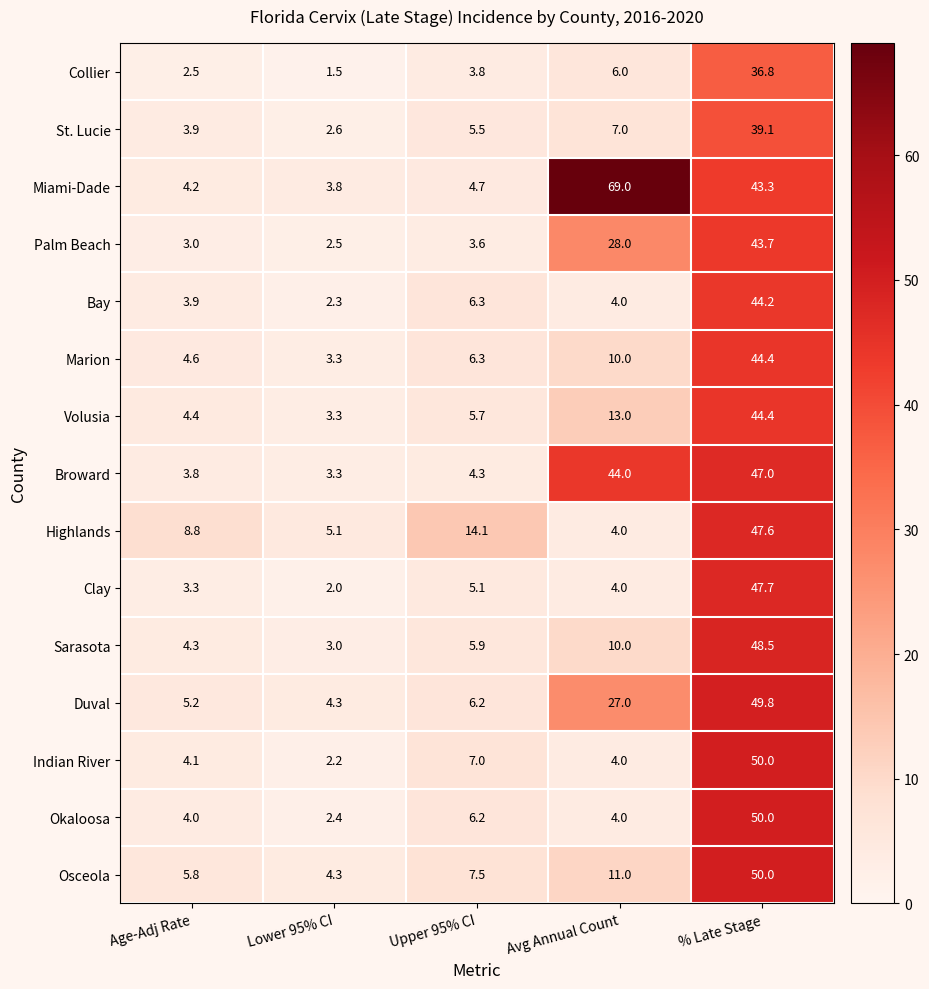

At which label does Marion reach its minimum?

Lower 95% CI